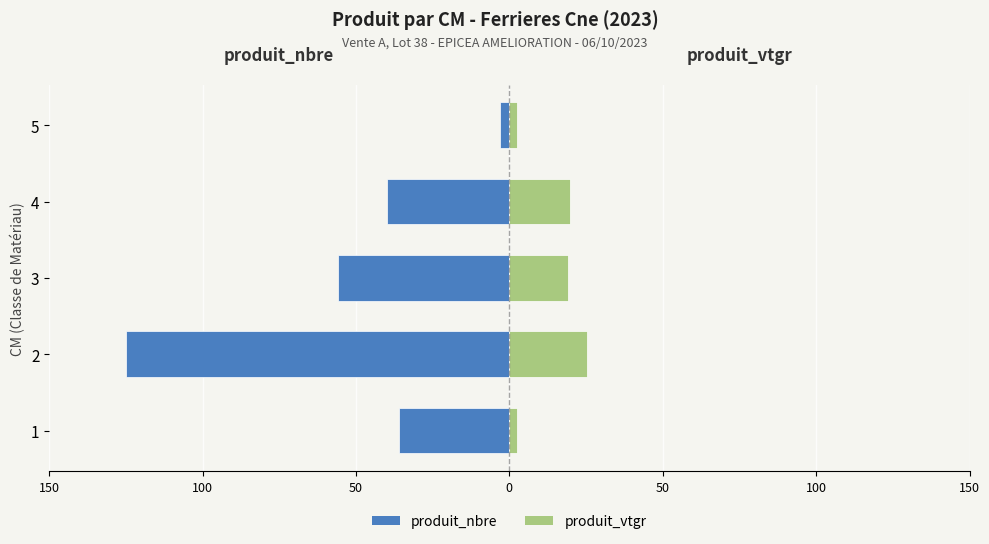

What is the spread (max minus min) of values at 4?

59.7